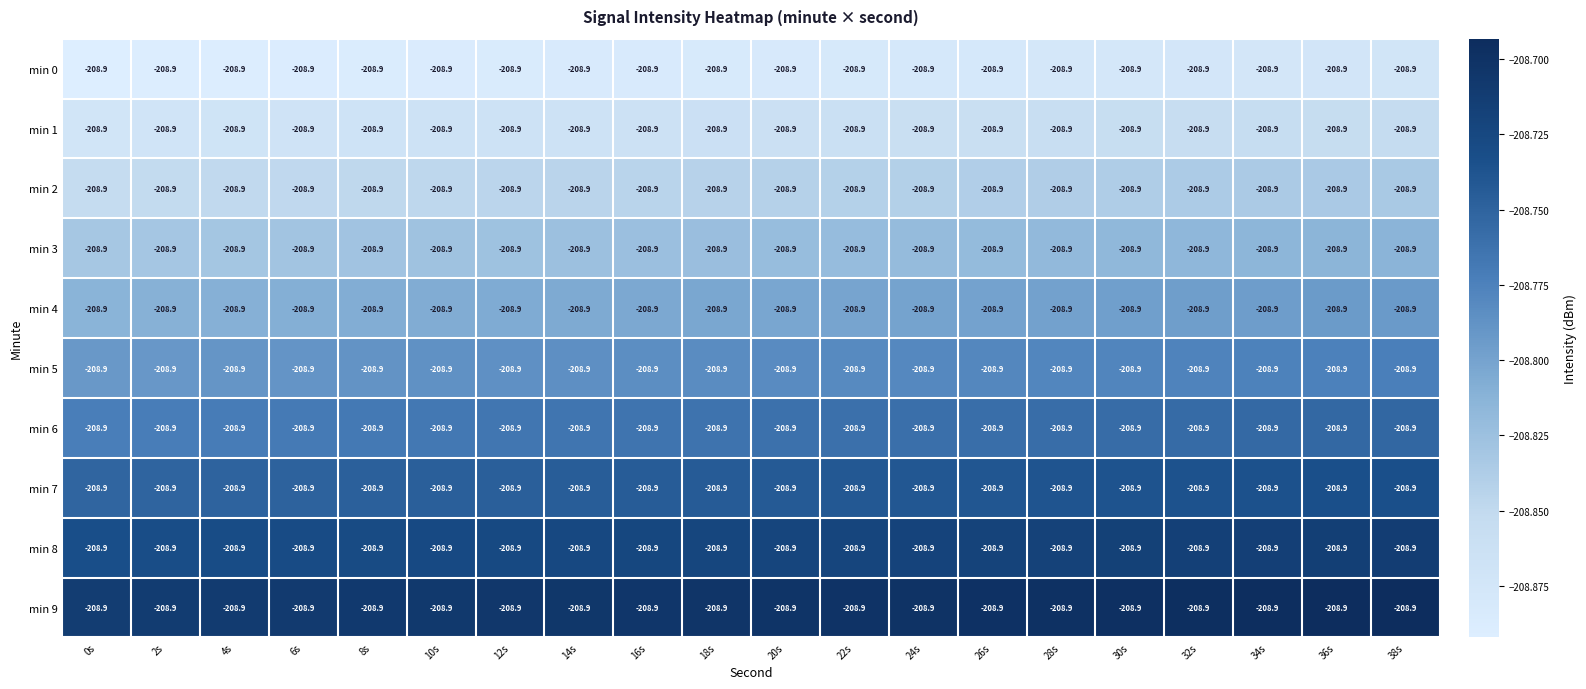

Which series has the widest spread of values?

min 0